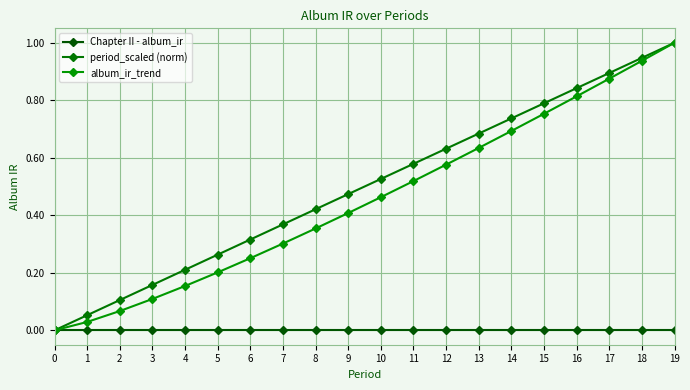

True or false: album_ir_trend and Chapter II - album_ir intersect in this chart.

False